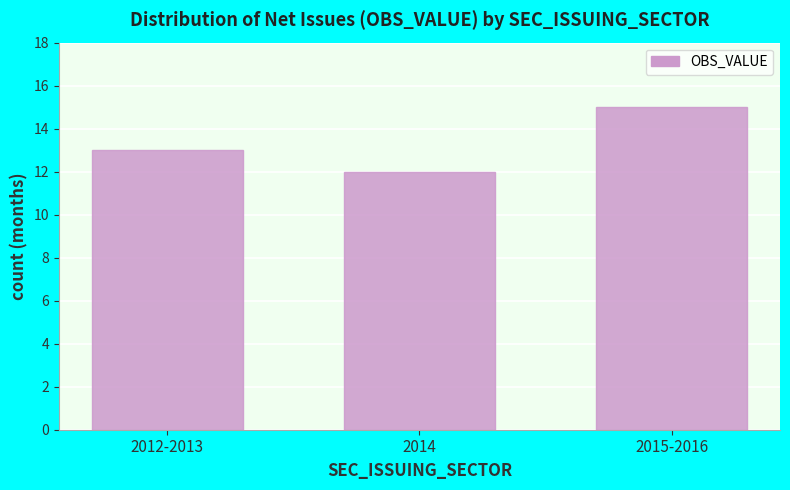

Reading right to left, extract all data points from this chart.

2015-2016=15	2014=12	2012-2013=13